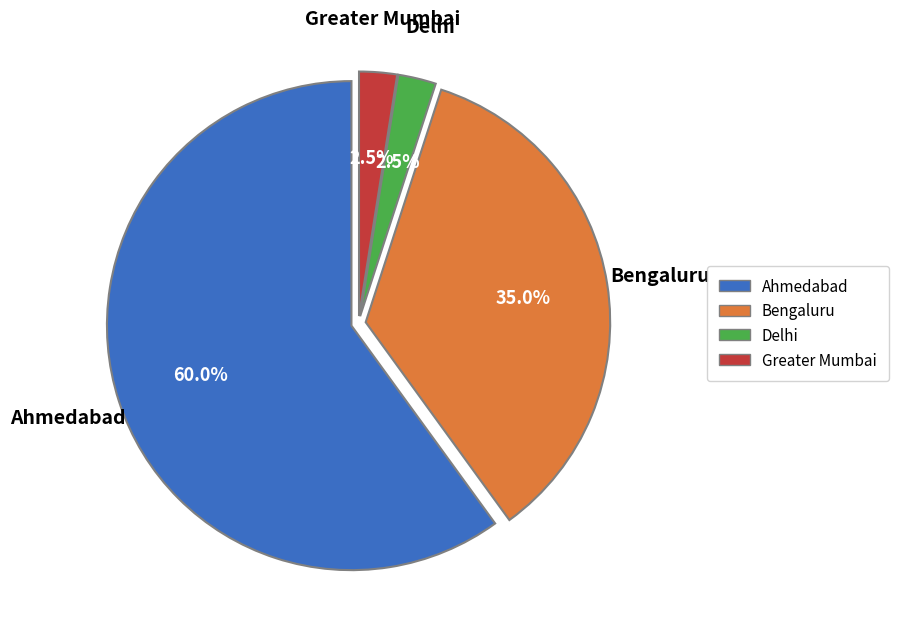

Which category has the biggest portion of the pie?

Ahmedabad